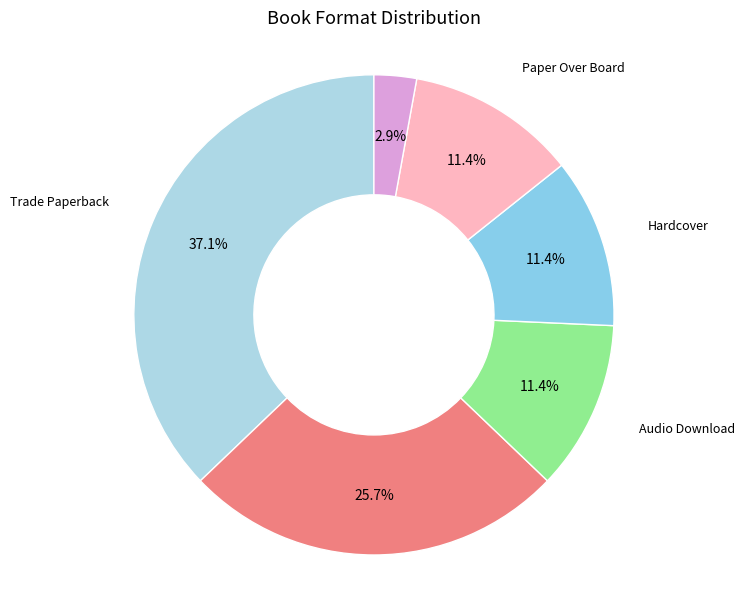

How much of the chart is everything except Compact Disk?

97.1%